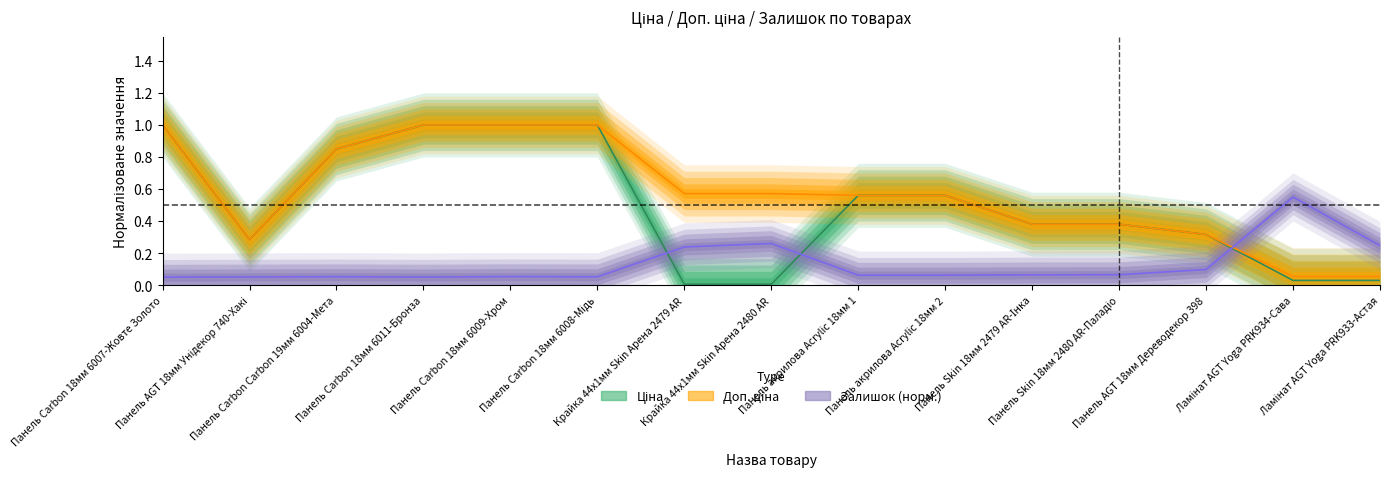

At Панель Carbon 18мм 6011-Бронза, list the series in order from largest to smallest.

Ціна, Доп. ціна, Залишок (норм.)